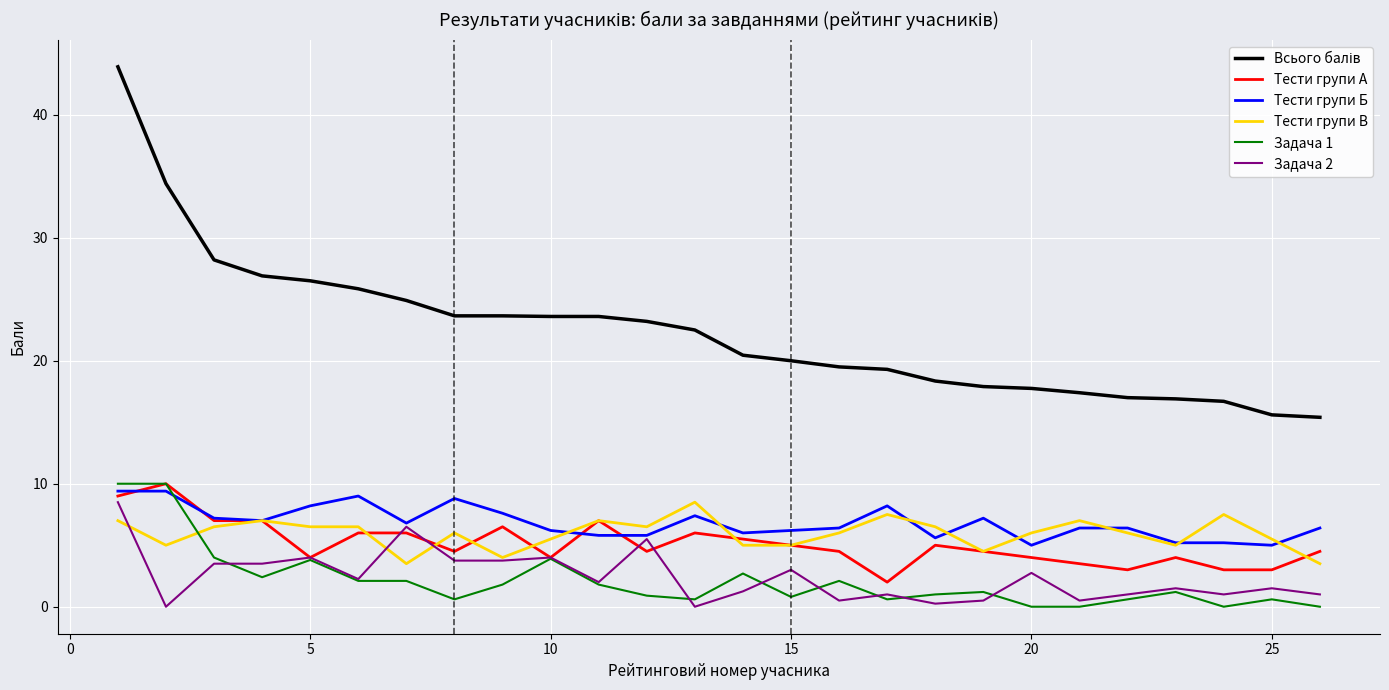

What is the lowest value of the Тести групи Б series?

5.0